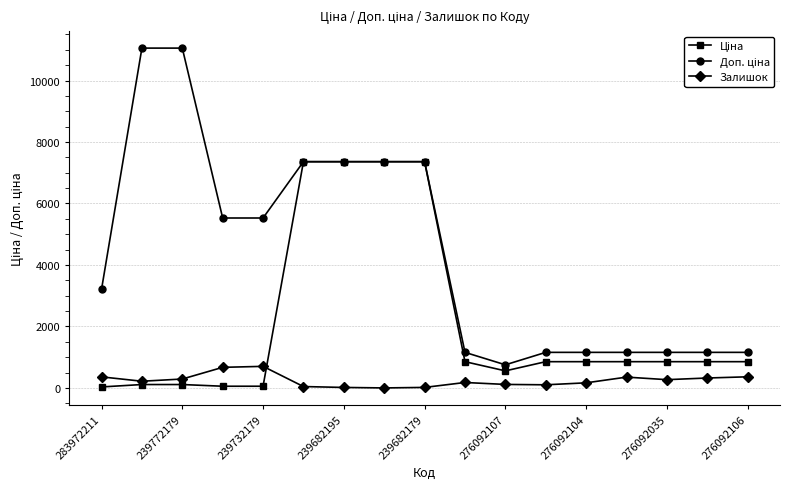

At how many categories does at least one series exceed 4861?

8